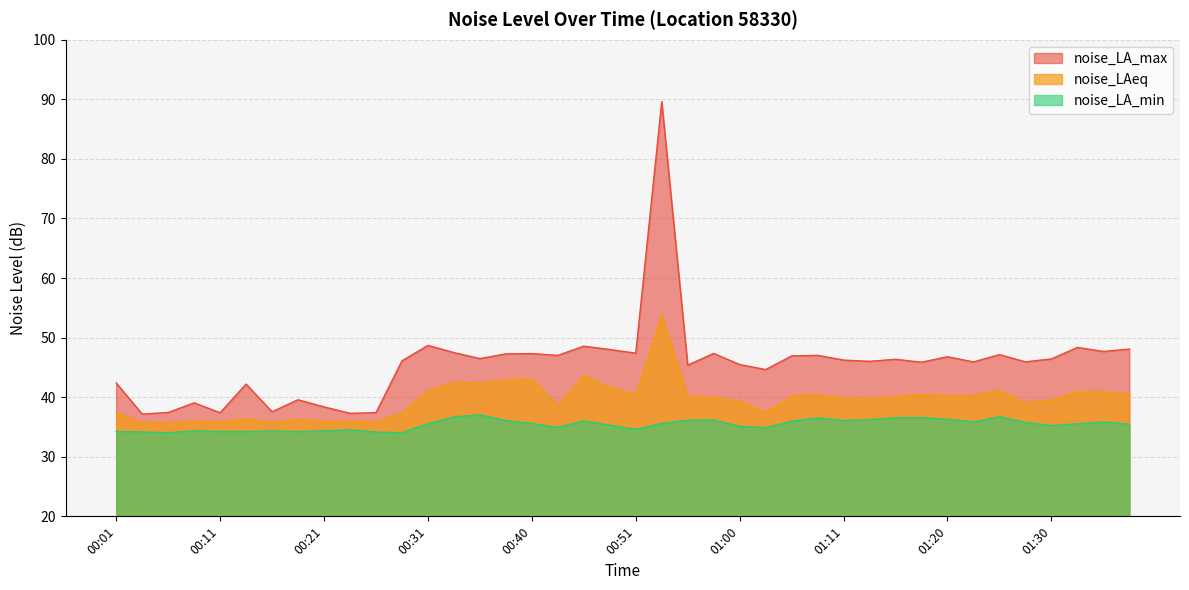

What is the sum of all noise_LAeq values?

1584.7